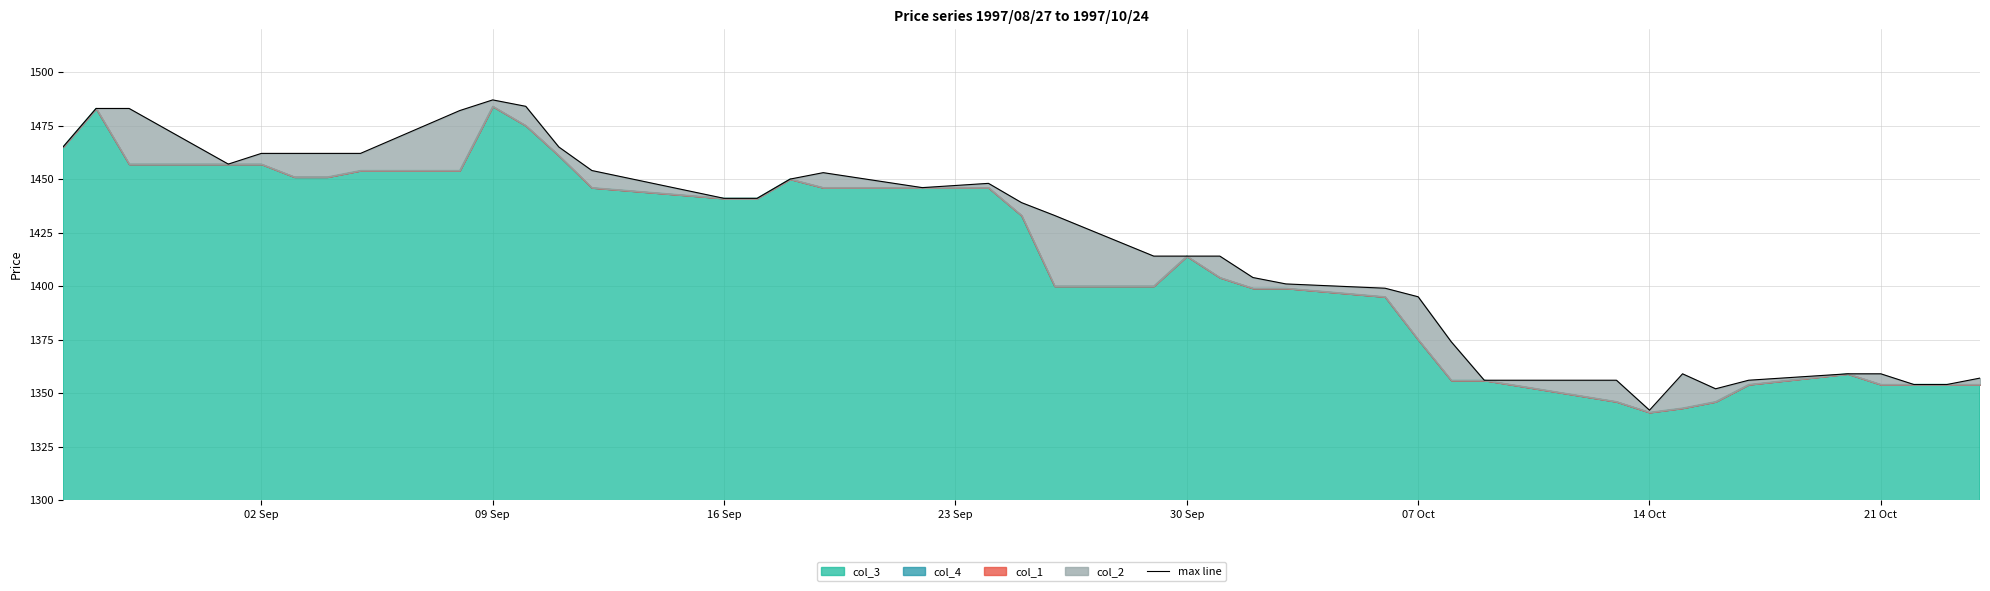

How many interior local peaks (higher than both neighbors) does the data have?

4